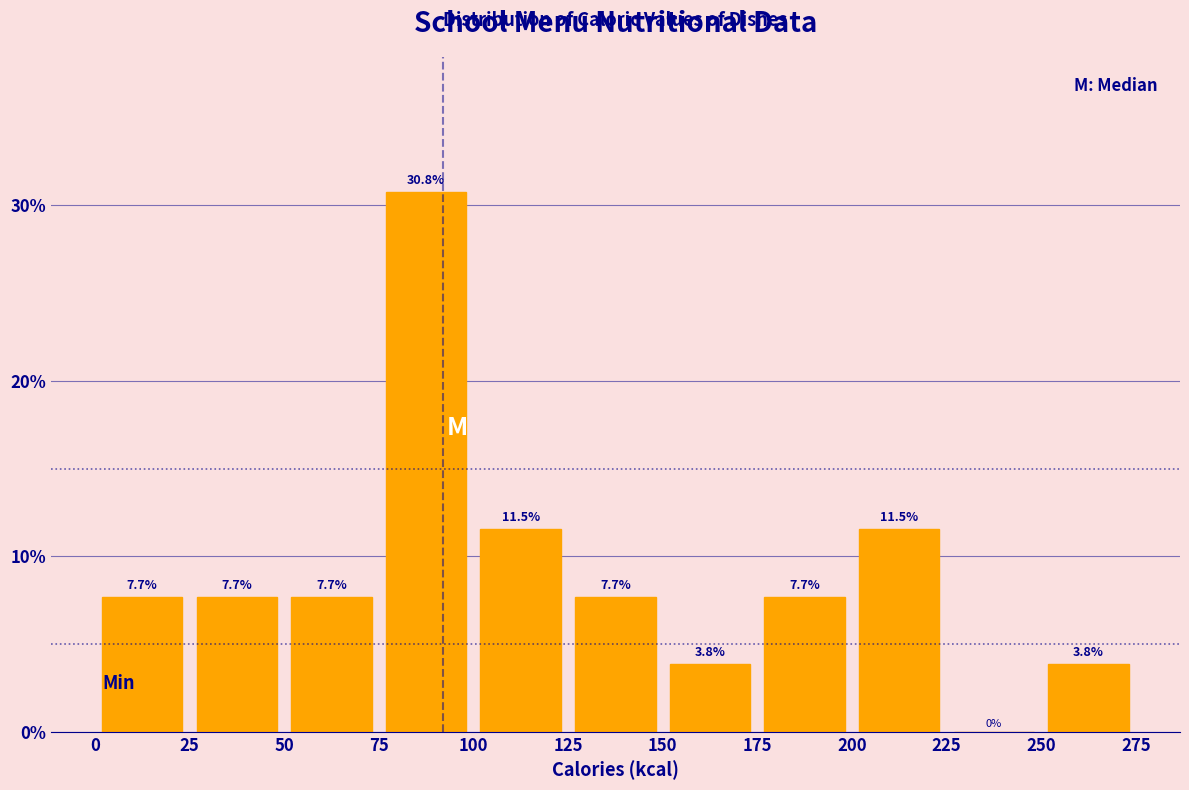

Reading left to right, list every bar in this chart as the range it spans on the x-axis followed by its height.

0 to 25: 7.7
25 to 50: 7.7
50 to 75: 7.7
75 to 100: 30.8
100 to 125: 11.5
125 to 150: 7.7
150 to 175: 3.8
175 to 200: 7.7
200 to 225: 11.5
225 to 250: 0.0
250 to 275: 3.8